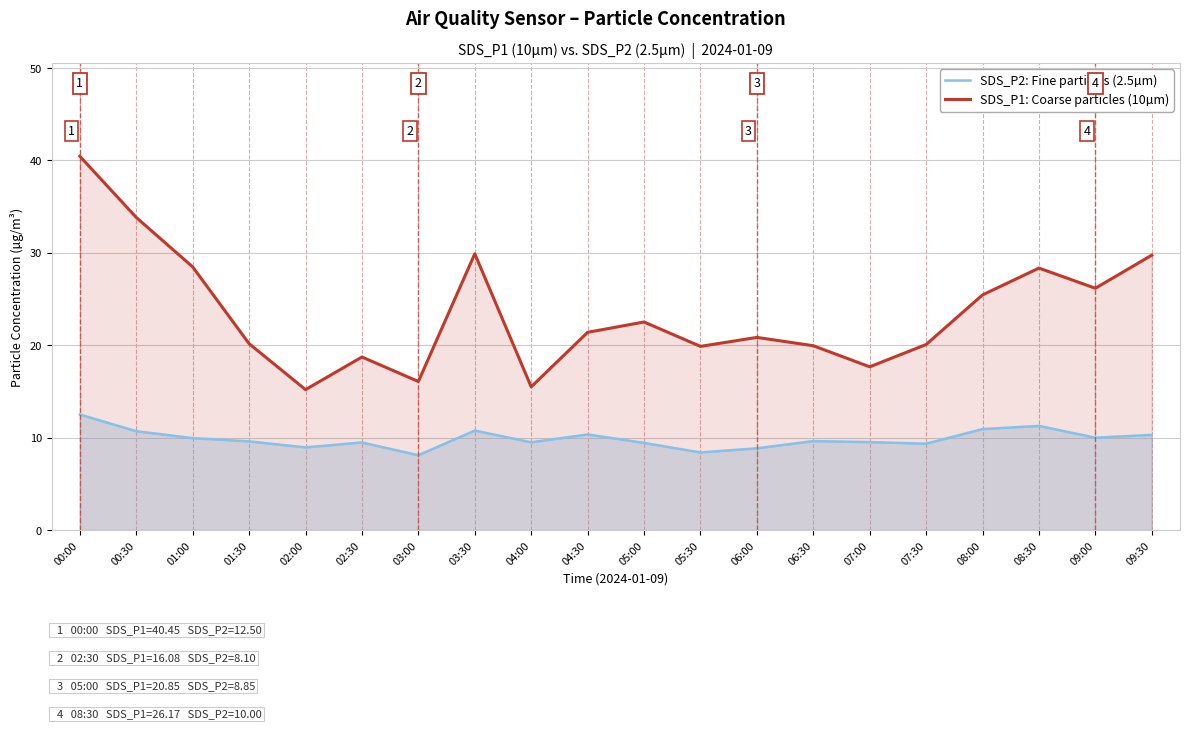

What is the smallest value displayed?

8.1